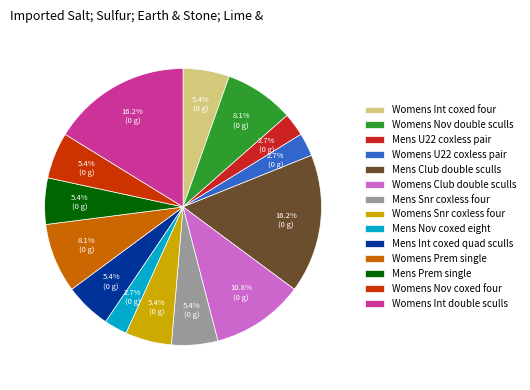

How many slices are in this pie chart?

14